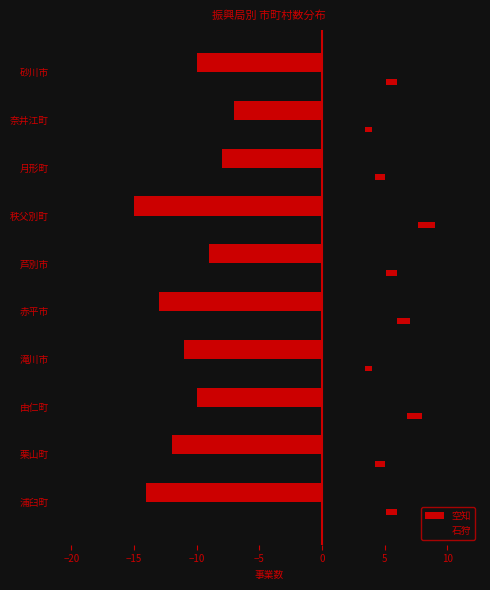

How many groups of bars are there?

10